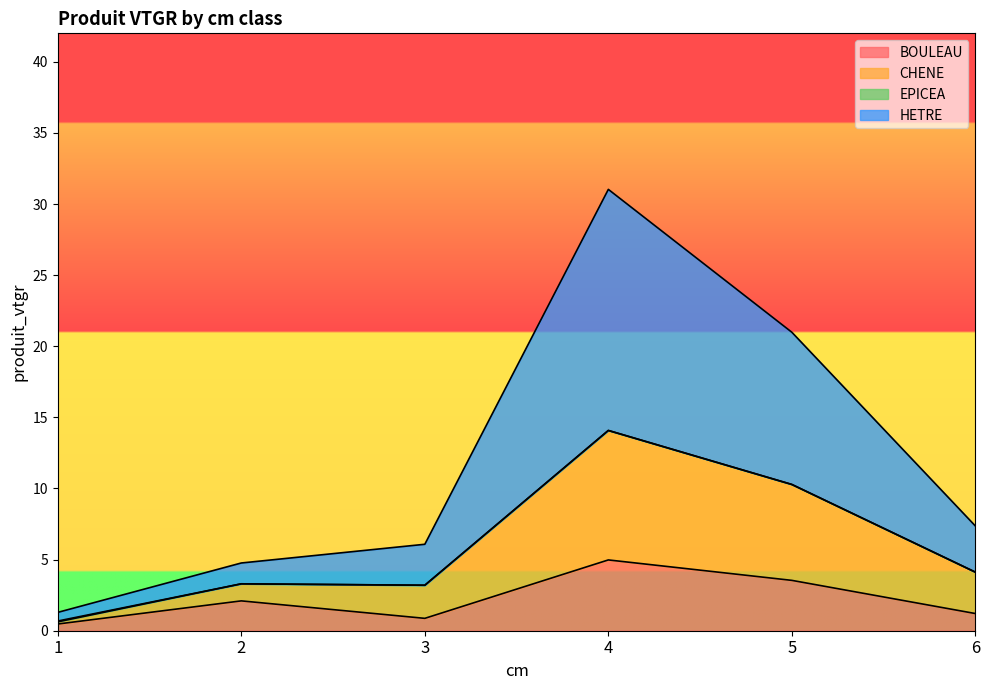

Count the BOULEAU values in the range 0 to 3.

4